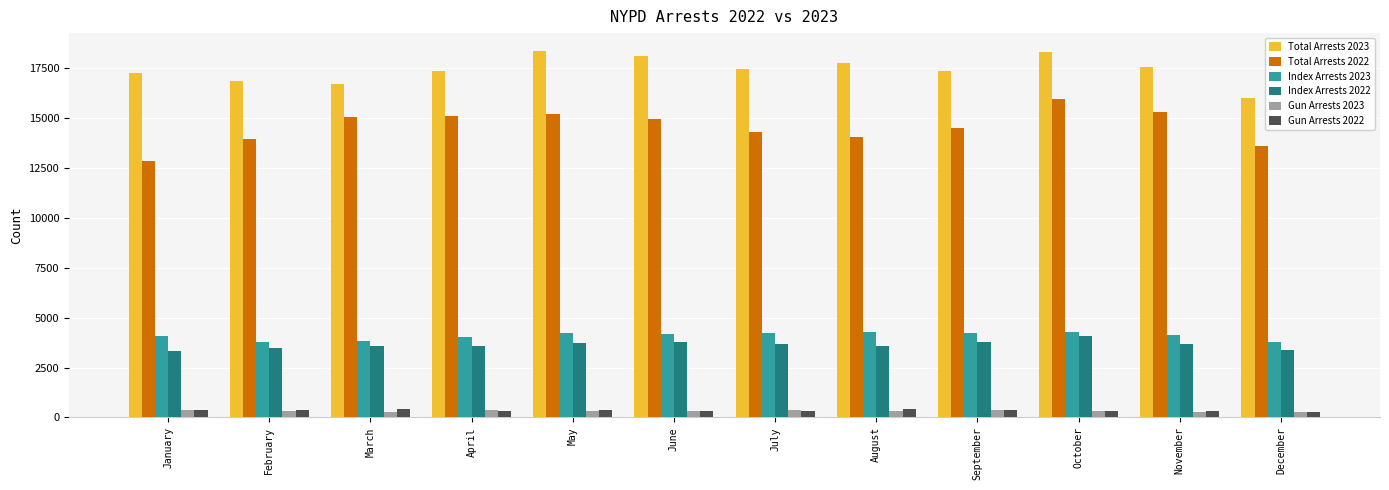

What is the total value across all series at May?

42204